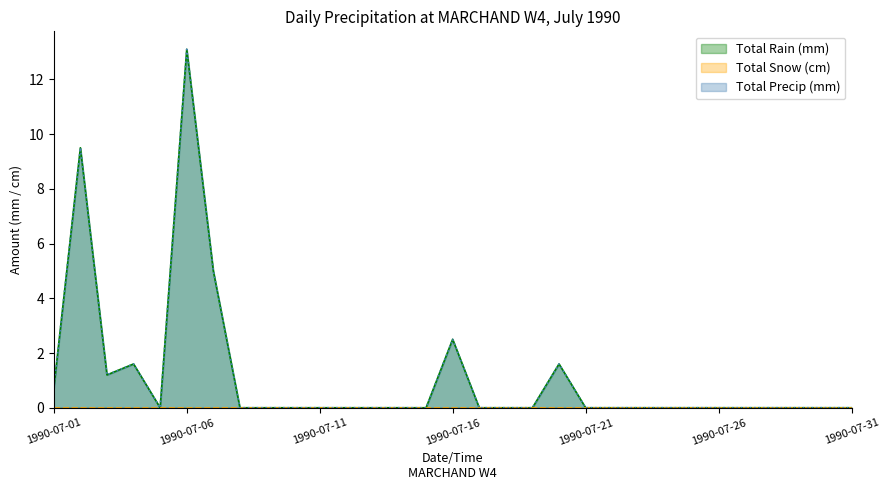

Count the number of categories in the chart.

31